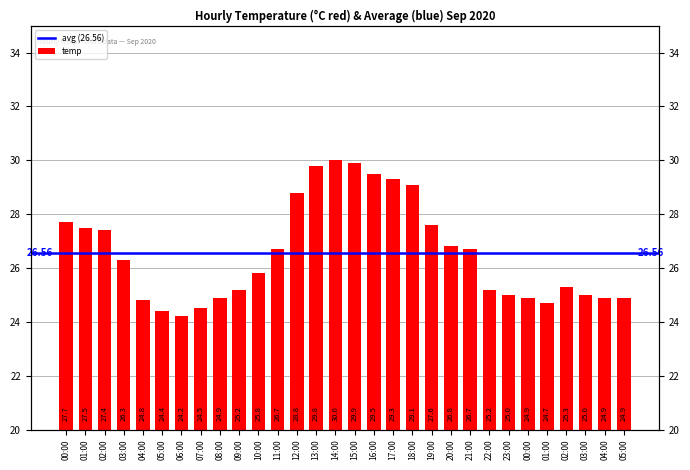

Which category has the lowest value across all series?

06:00